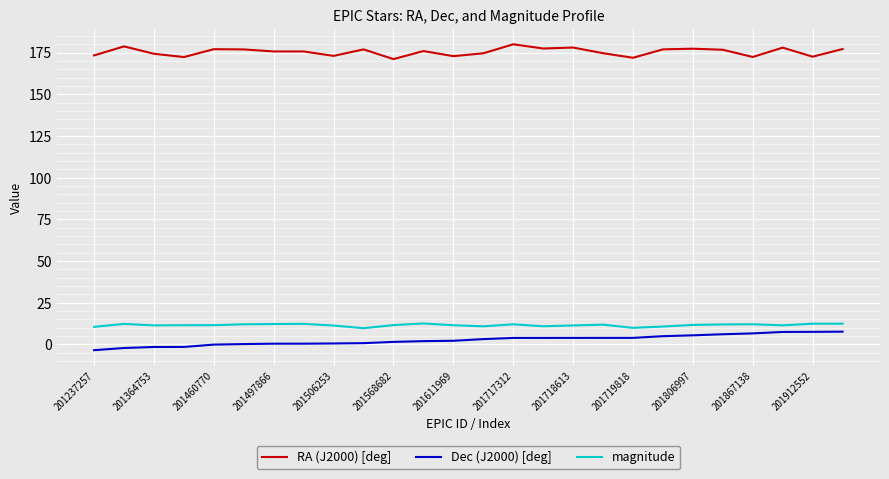

True or false: RA (J2000) [deg] has more than 0 points higher than both neighbors.

True